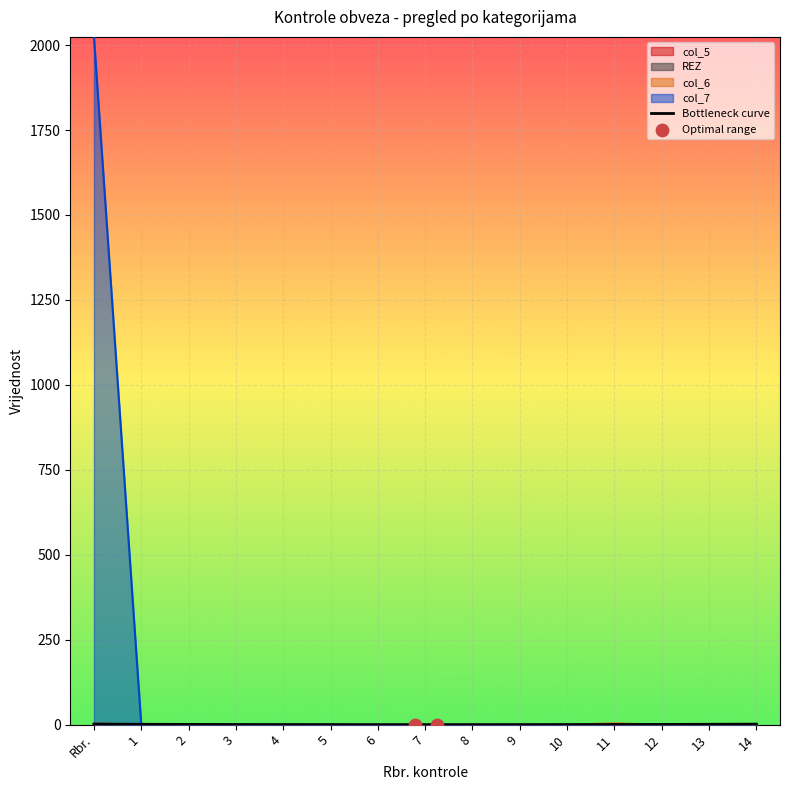

Which series contains the highest Y value?

col_7